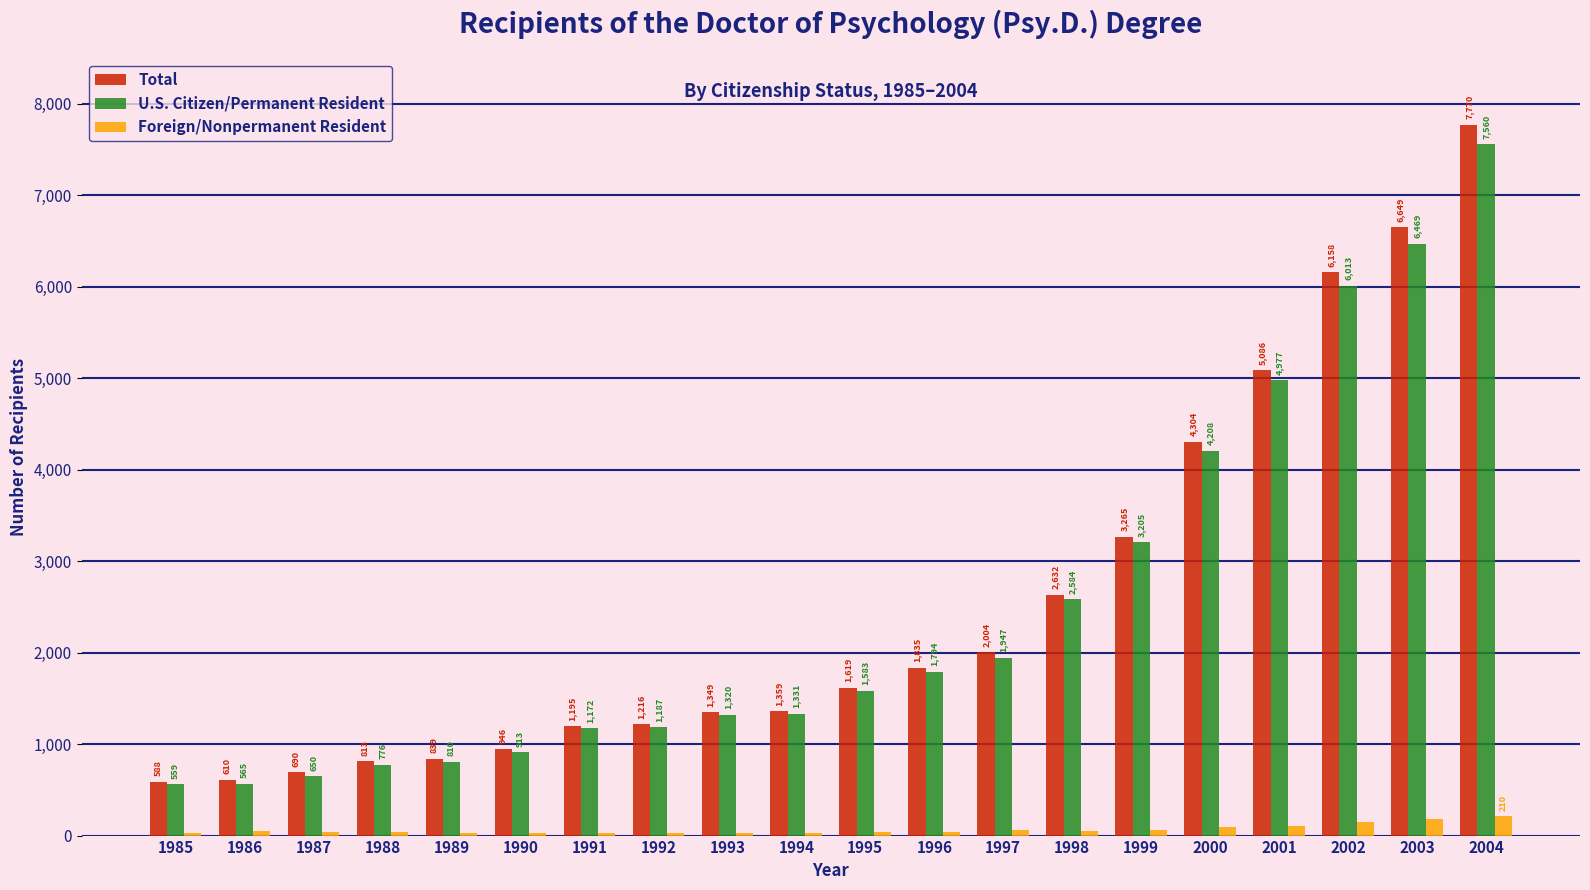

The Total series shows 1619 at 1995. True or false?

True